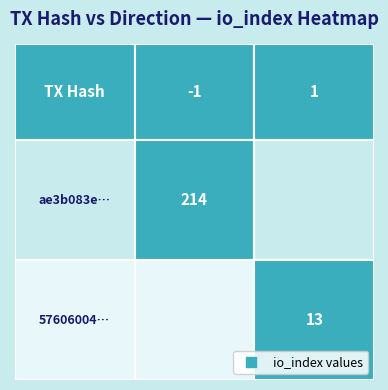

How many distinct data groups are displayed?

2